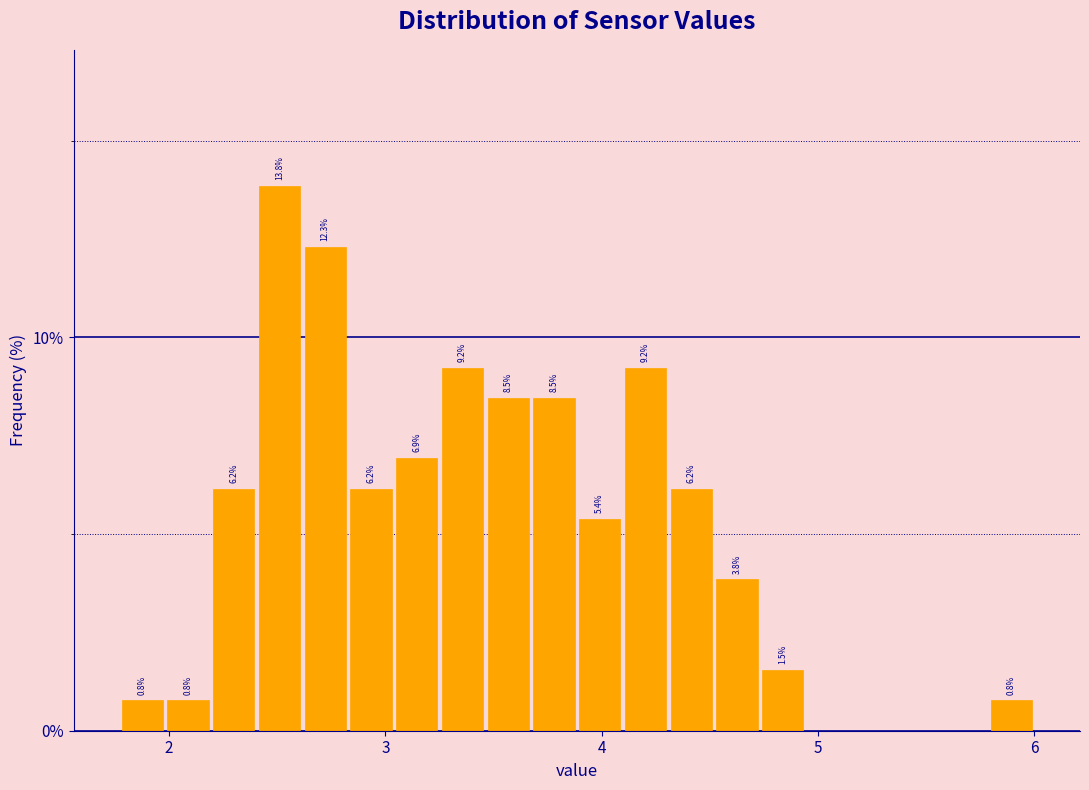

Around what value on the x-axis is the tallest bar? Give the approximate position of its centre, as read against the axis.

2.5